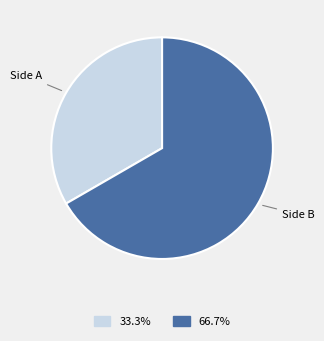

Does any single category account for the majority?

Yes